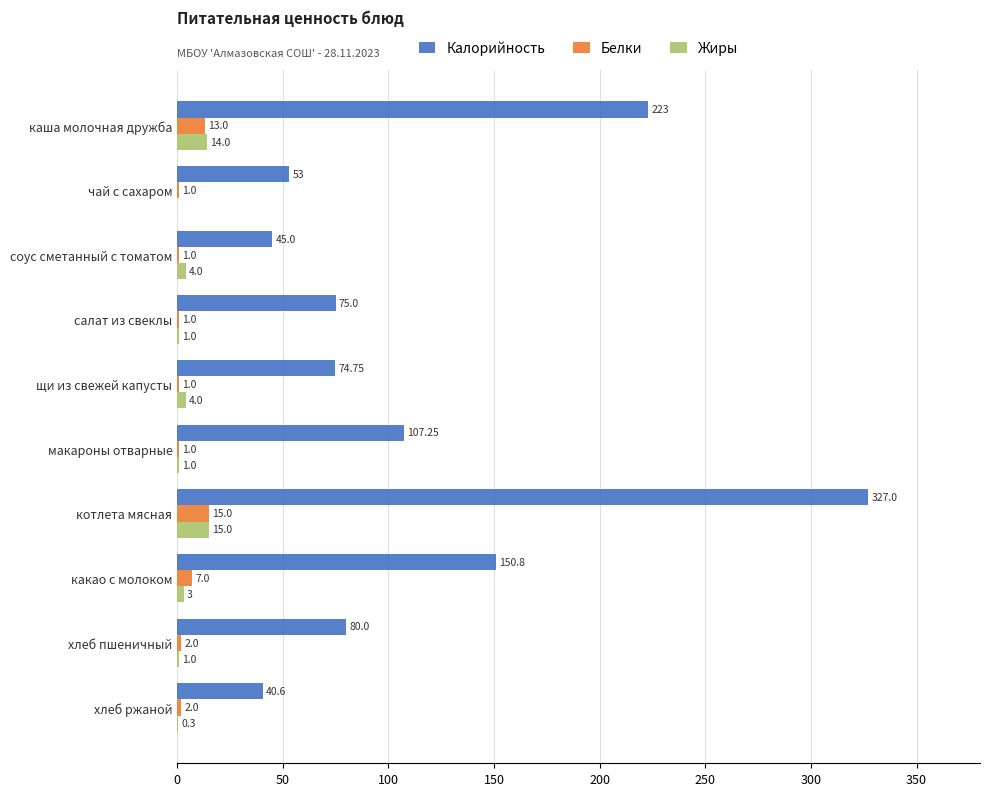

Between соус сметанный с томатом and хлеб пшеничный, which series saw the biggest shift?

Калорийность